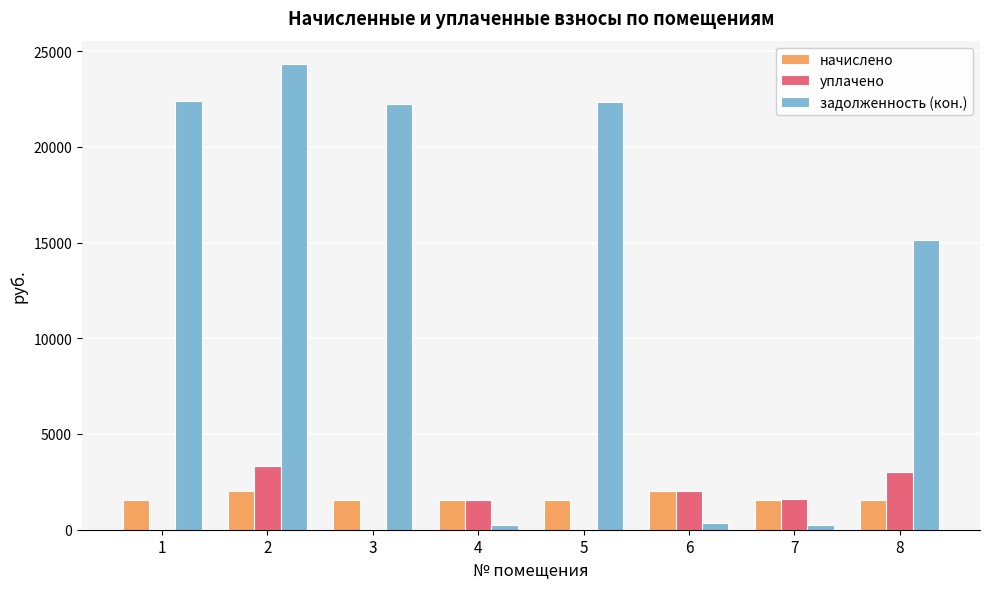

What is the sum of all задолженность (кон.) values?

107347.4